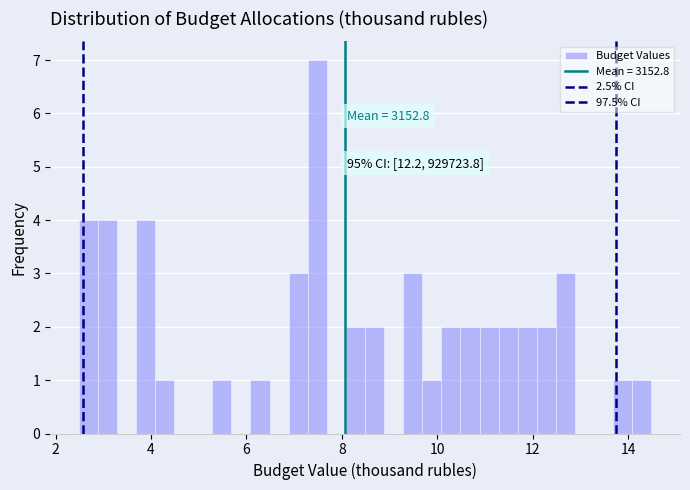

Around what value on the x-axis is the tallest bar? Give the approximate position of its centre, as read against the axis.

7.4